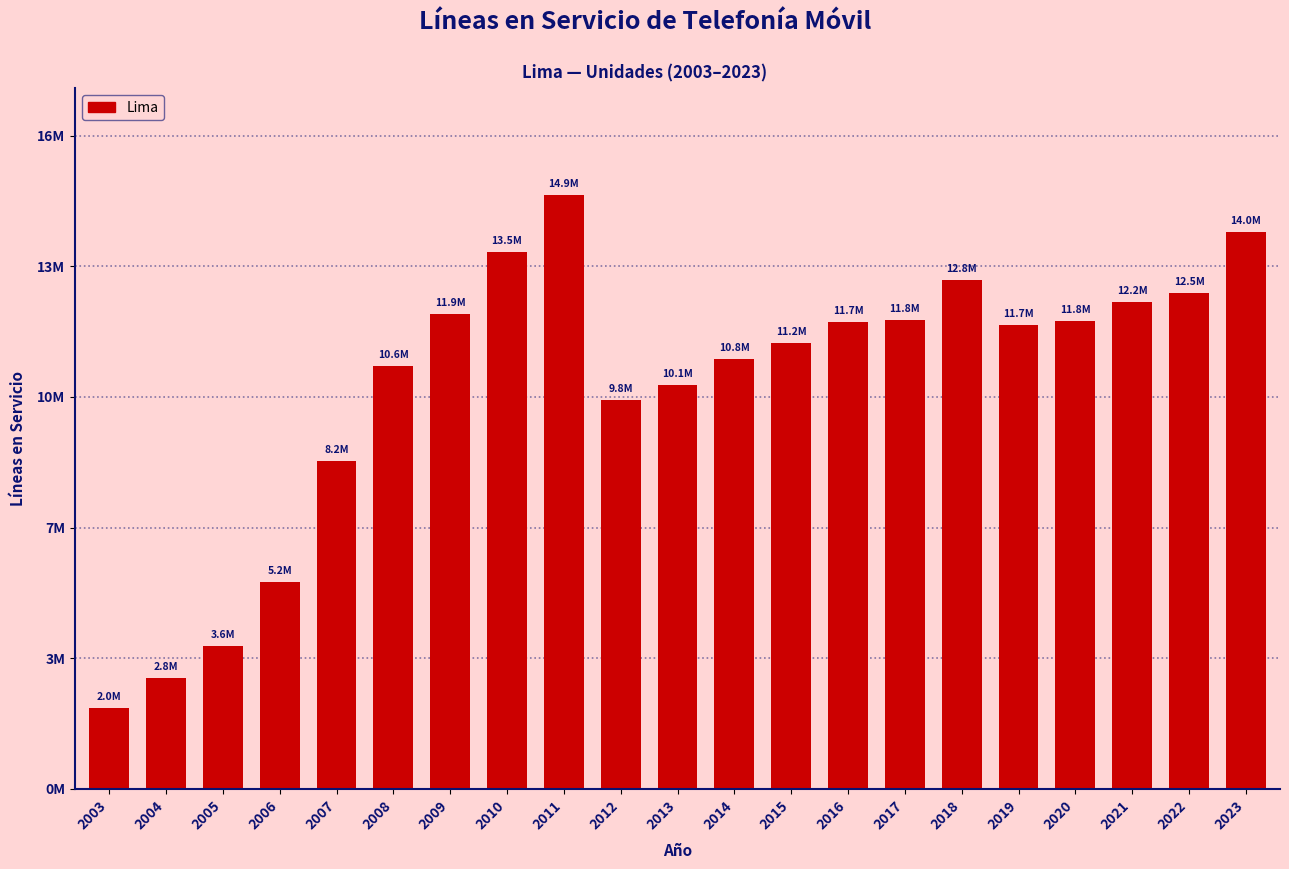

What is the value of the 5th bar from the left?

8238127